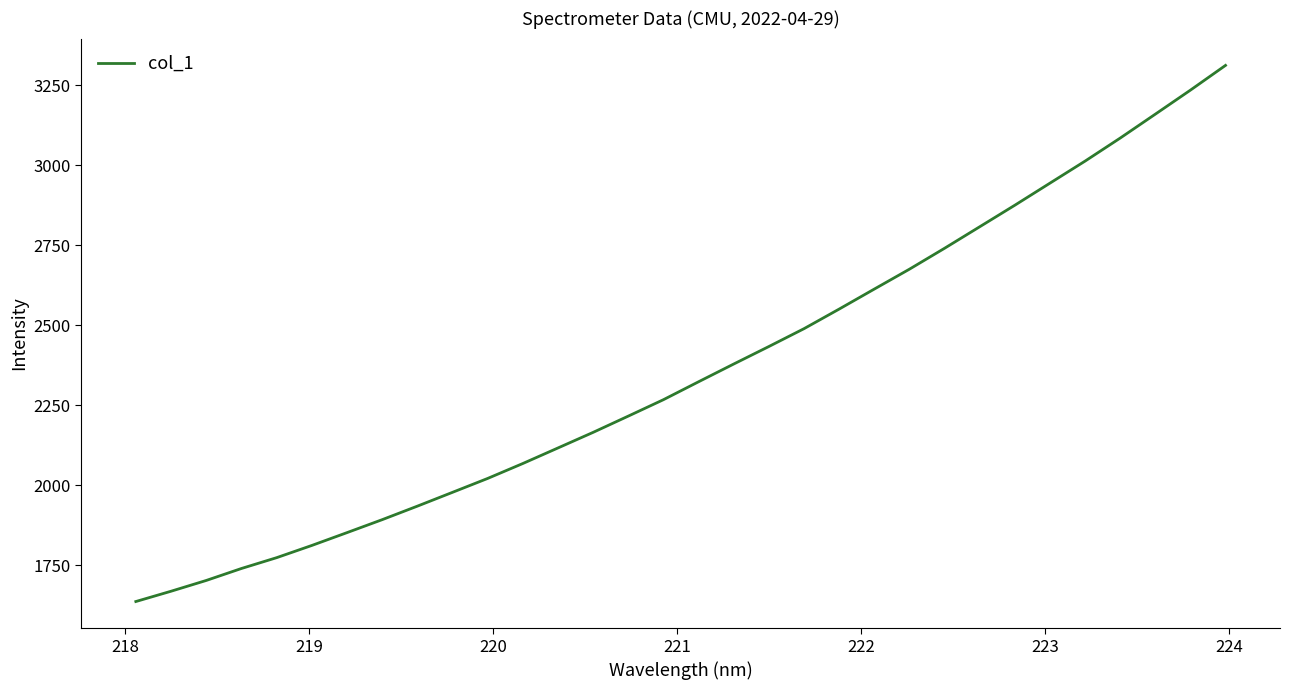

What is the minimum value shown in the chart?

1636.6